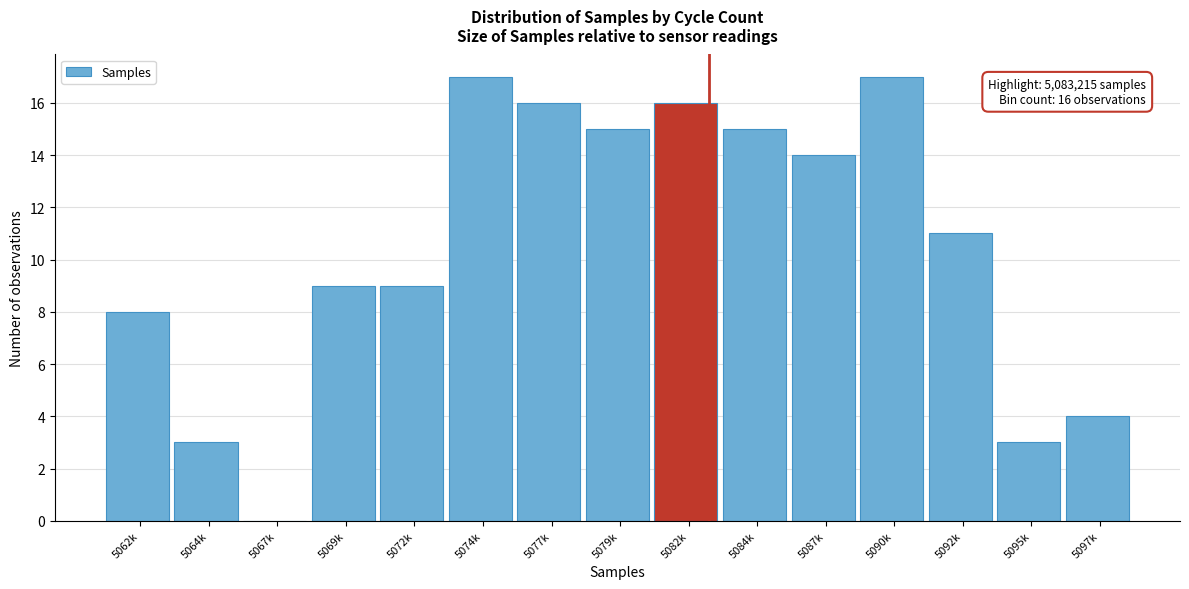

Reading left to right, what are all the values shown in this chart?

5062k=8	5064k=3	5067k=0	5069k=9	5072k=9	5074k=17	5077k=16	5079k=15	5082k=16	5084k=15	5087k=14	5090k=17	5092k=11	5095k=3	5097k=4